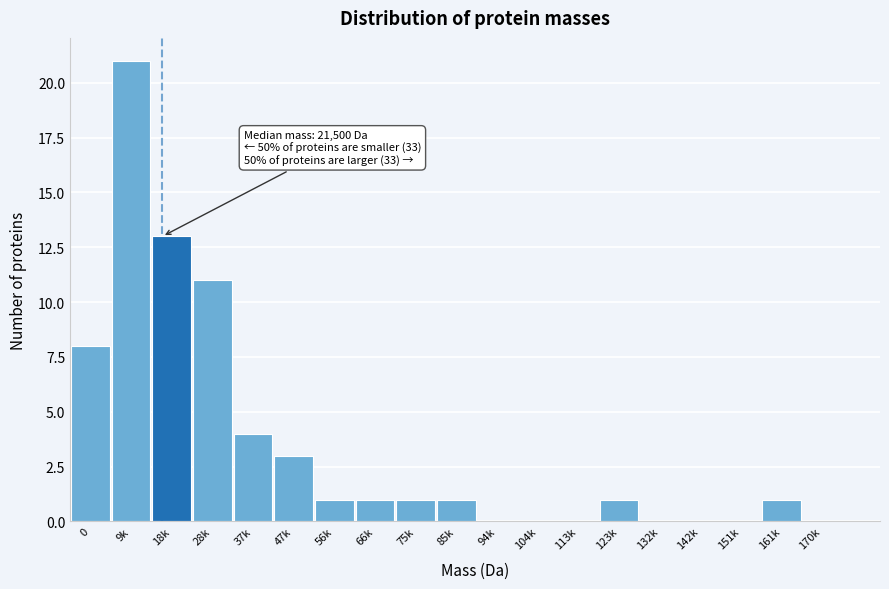

Reading right to left, extract all data points from this chart.

170k=0	161k=1	151k=0	142k=0	132k=0	123k=1	113k=0	104k=0	94k=0	85k=1	75k=1	66k=1	56k=1	47k=3	37k=4	28k=11	18k=13	9k=21	0=8